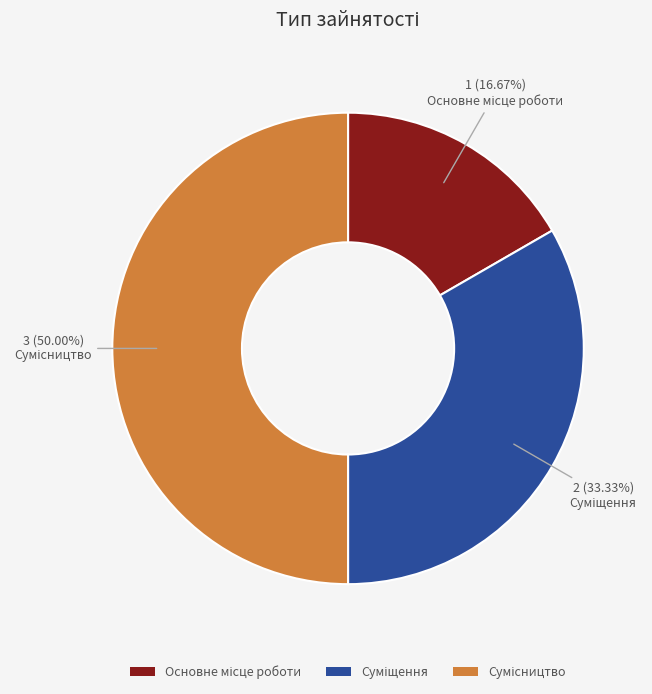

How many slices are in this pie chart?

3